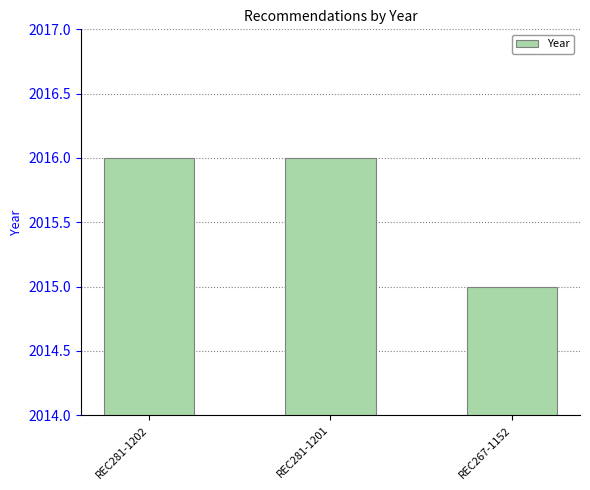

What is the label of the 1st bar from the right?

REC267-1152